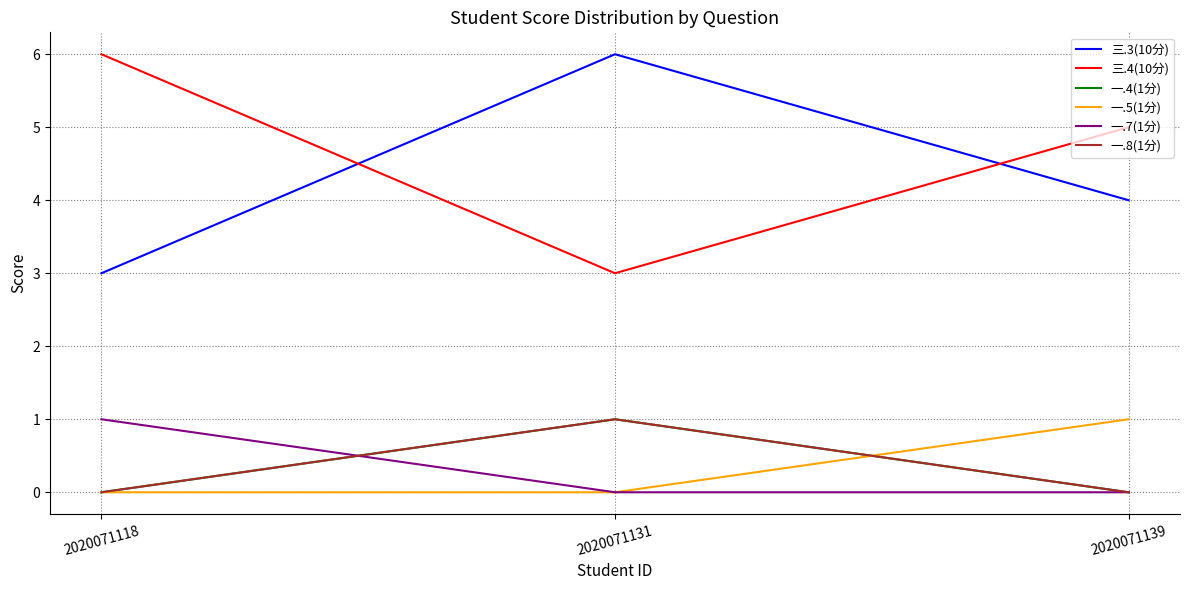

Is this an area chart (filled region under the line)?

No